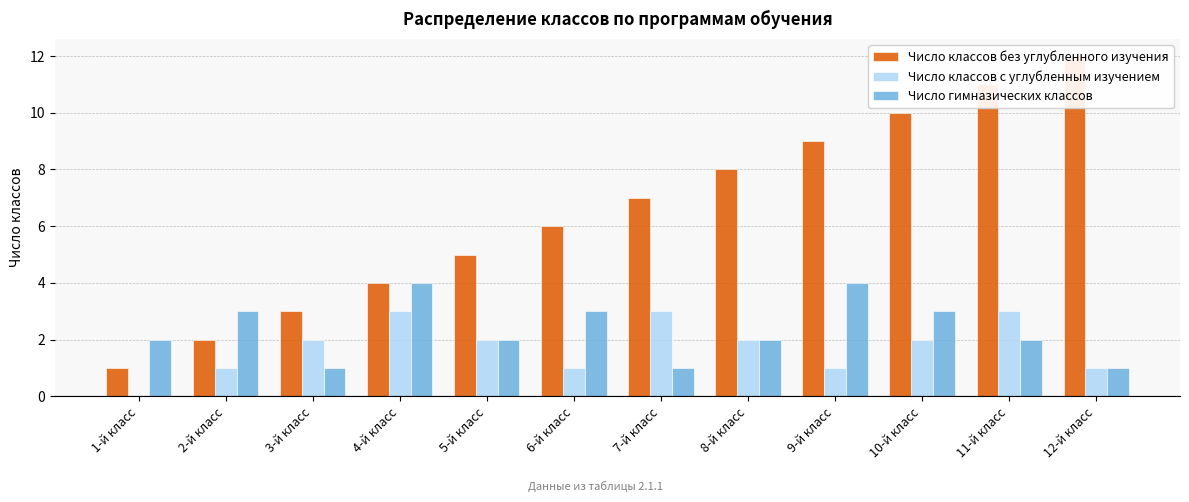

What is the difference between the highest and lowest values at 9-й класс?

8